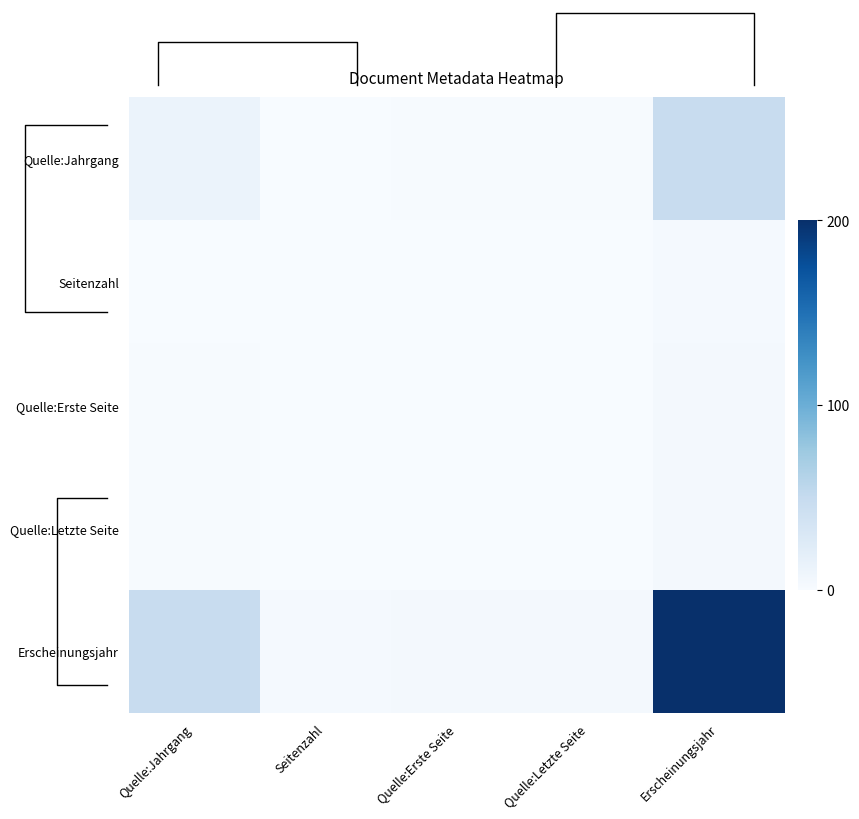

How many series are shown in this chart?

5